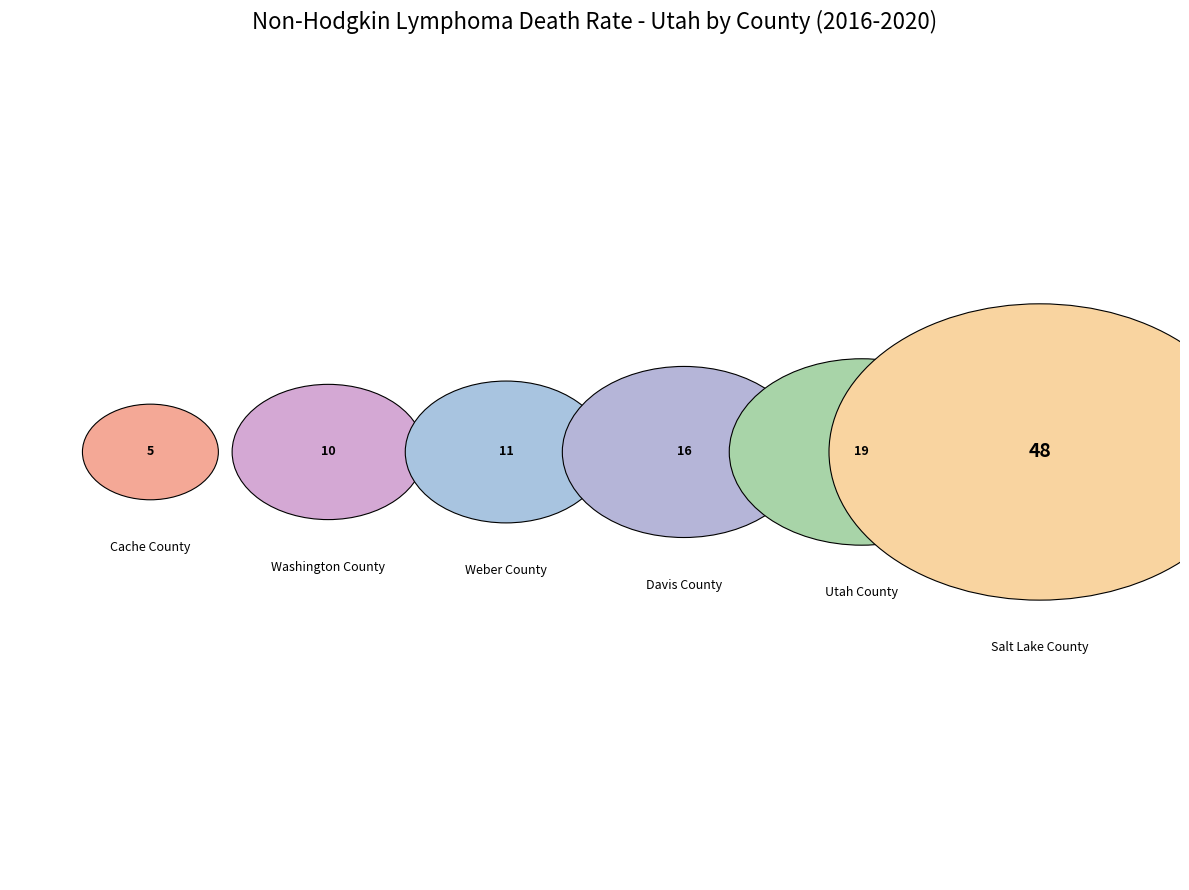

How many slices are in this pie chart?

6